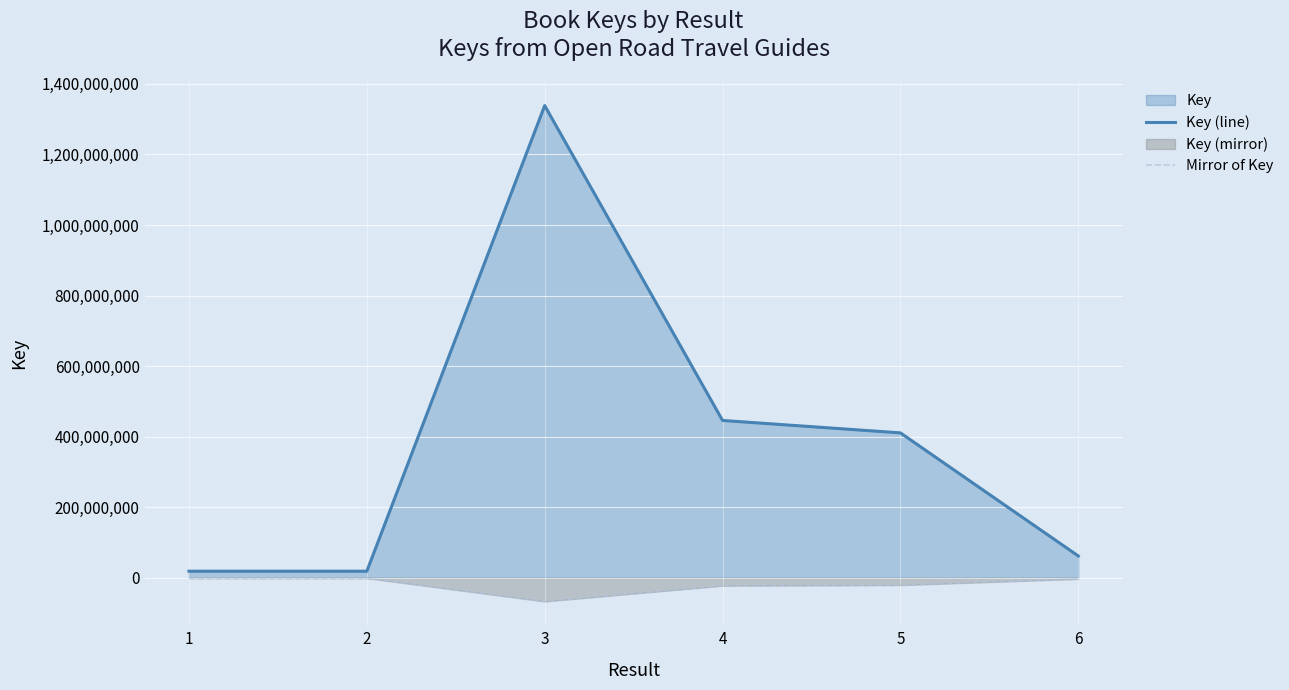

What is the value of the Key (line) point at the 4th from the left?

446118945.0